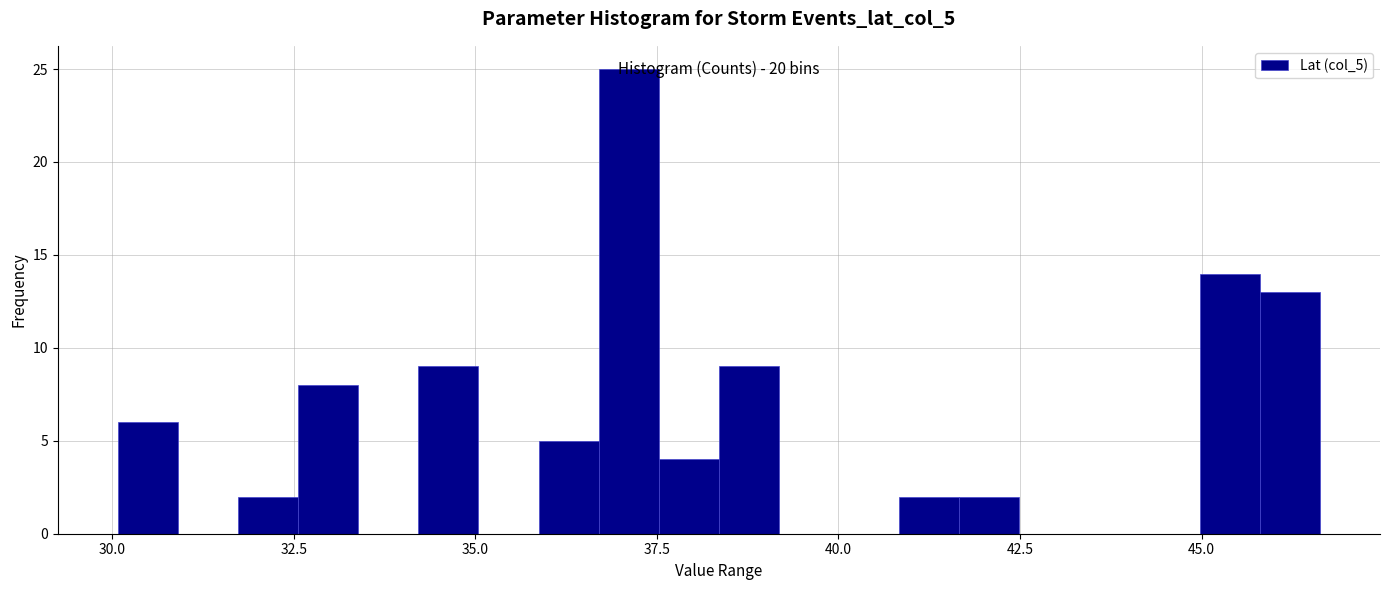

Read against the x-axis, roughly where is the centre of the tallest bar?

37.0